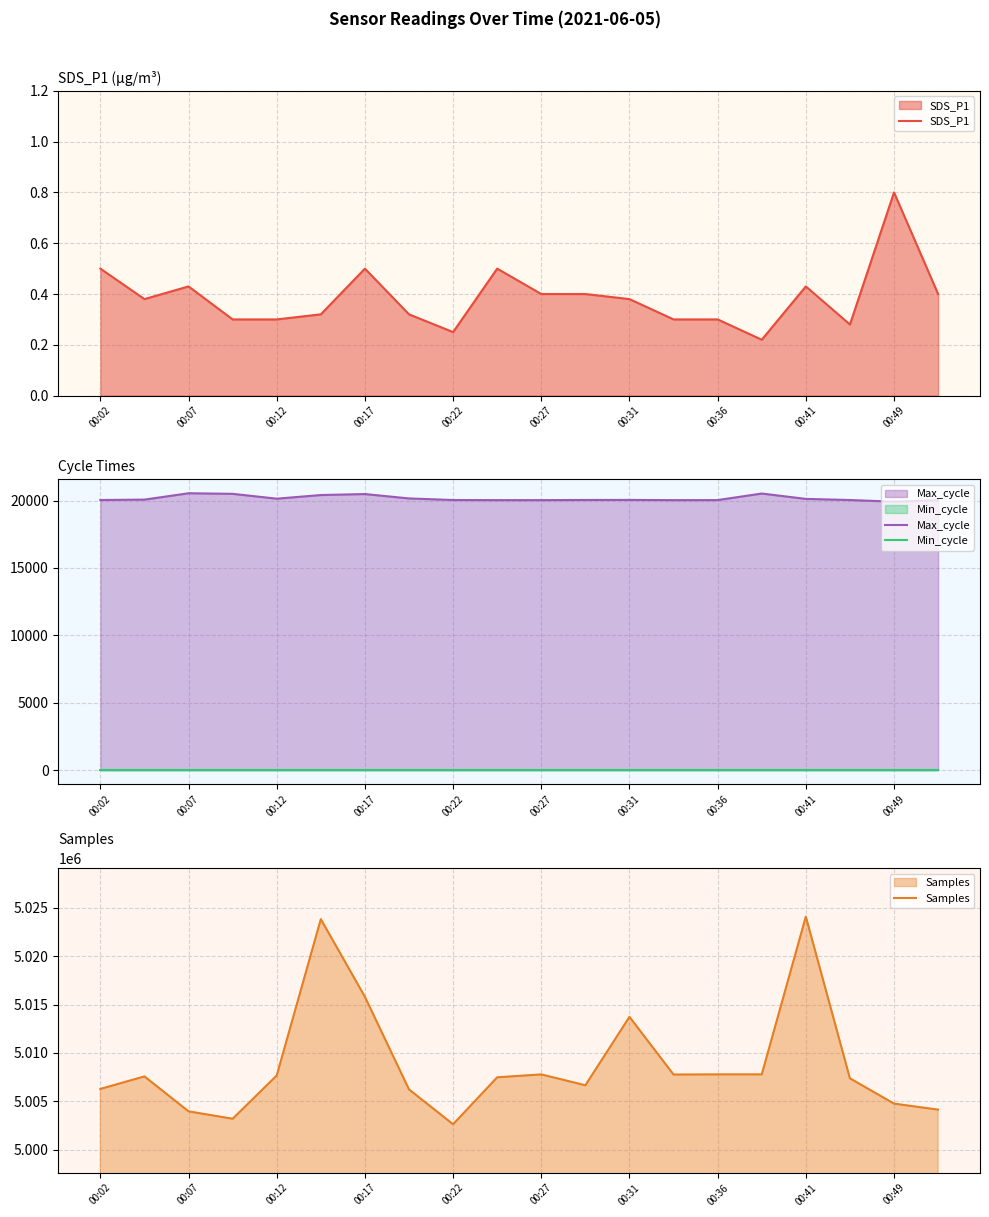

Is it true that SDS_P1 equals 0.5 at 00:02?

True